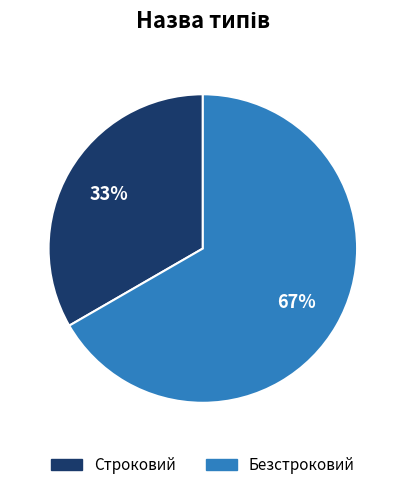

Do Строковий and Безстроковий together represent more than half of the pie?

Yes